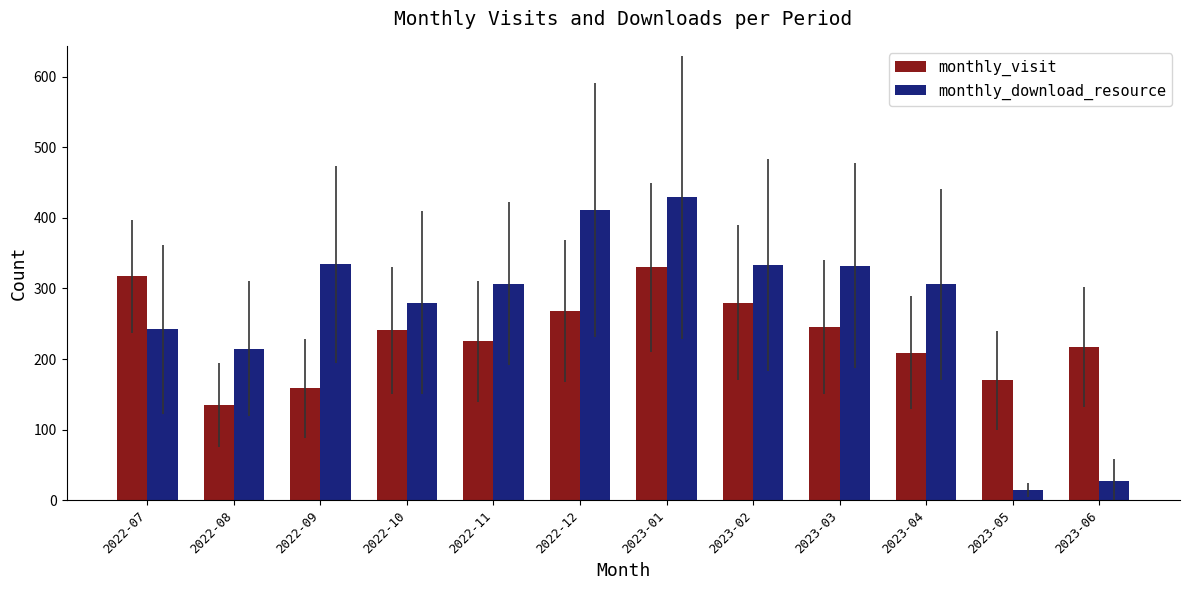

Which series has the largest total across all categories?

monthly_download_resource